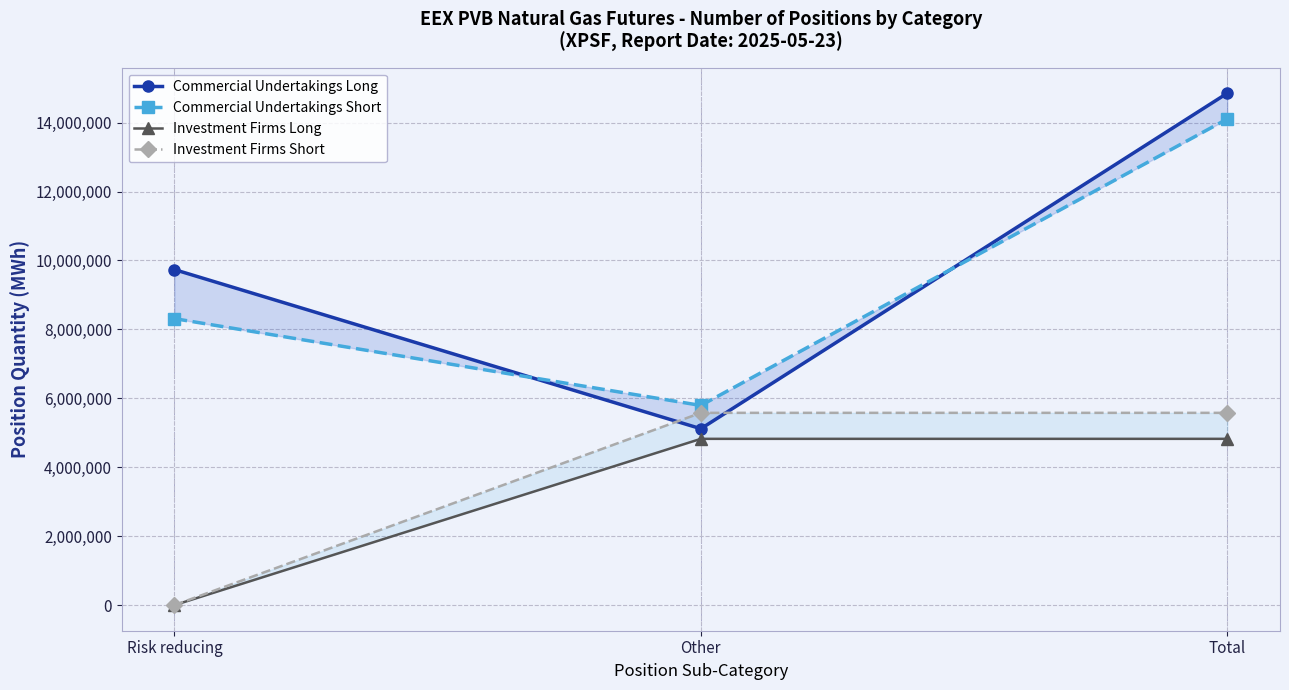

Read the Commercial Undertakings Short value at Total.

14105308